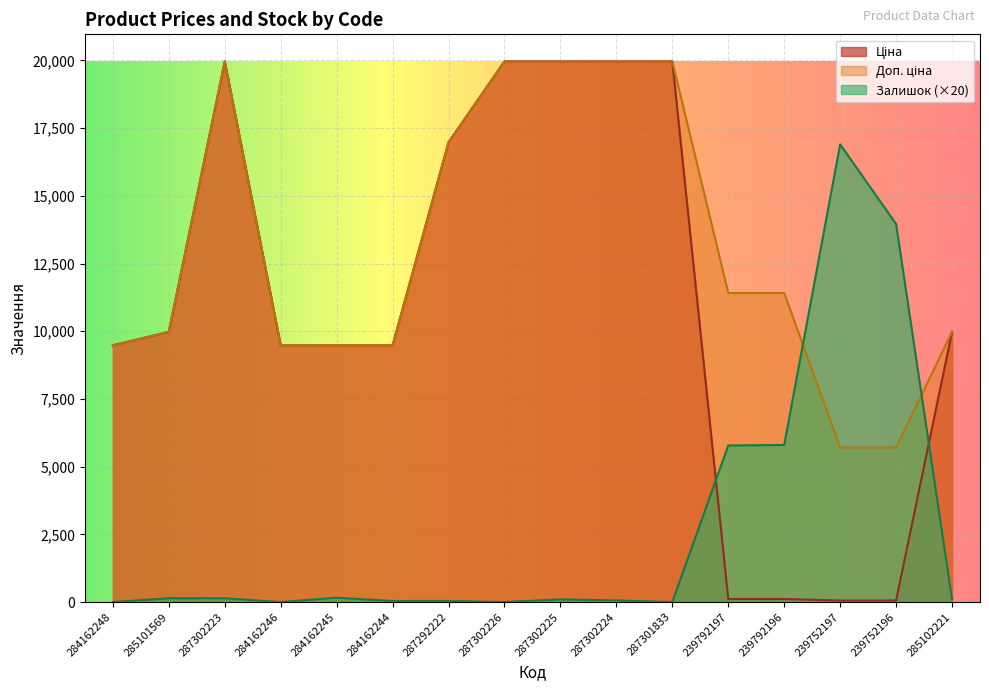

At which label does Залишок first exceed 100?

285101569